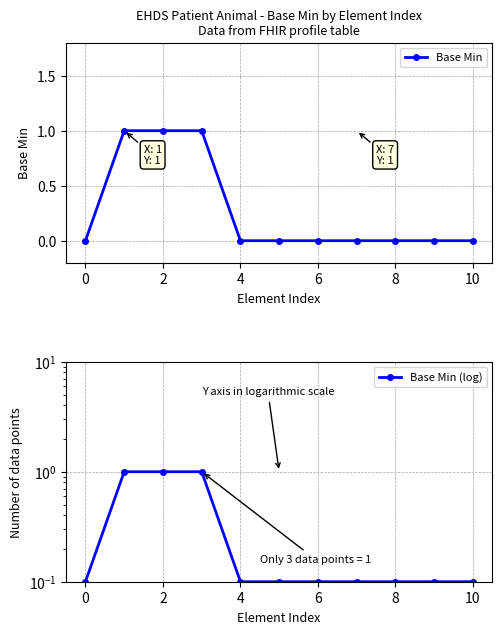

Count the number of data series in this chart.

2